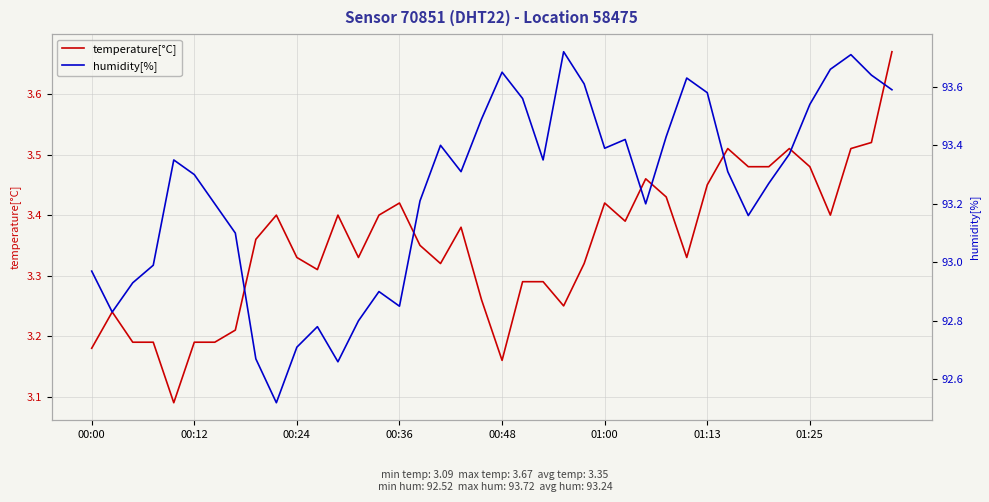

Reading left to right, extract all data points from this chart.

temperature[°C]: 3.2	3.2	3.2	3.2	3.1	3.2	3.2	3.2	3.4	3.4	3.3	3.3	3.4	3.3	3.4	3.4	3.4	3.3	3.4	3.3	3.2	3.3	3.3	3.2	3.3	3.4	3.4	3.5	3.4	3.3	3.5	3.5	3.5	3.5	3.5	3.5	3.4	3.5	3.5	3.7
humidity[%]: 93.0	92.8	92.9	93.0	93.3	93.3	93.2	93.1	92.7	92.5	92.7	92.8	92.7	92.8	92.9	92.8	93.2	93.4	93.3	93.5	93.7	93.6	93.3	93.7	93.6	93.4	93.4	93.2	93.4	93.6	93.6	93.3	93.2	93.3	93.4	93.5	93.7	93.7	93.6	93.6